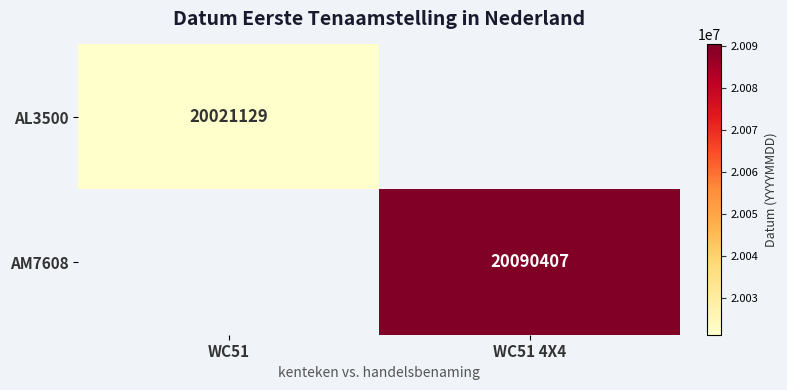

The AM7608 series shows 20090407 at WC51 4X4. True or false?

True